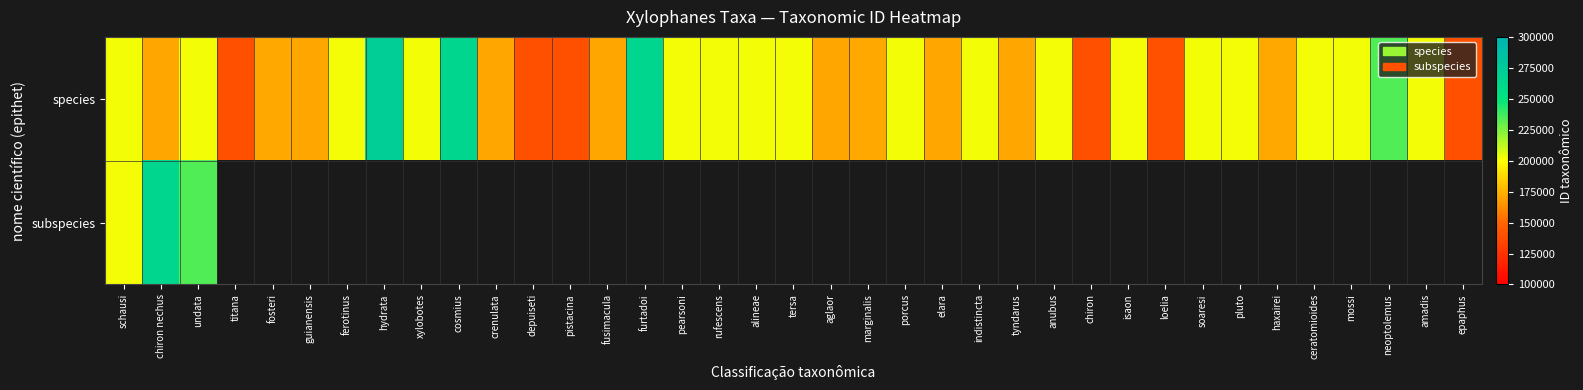

Where is species nearest to the value 206156?

schausi